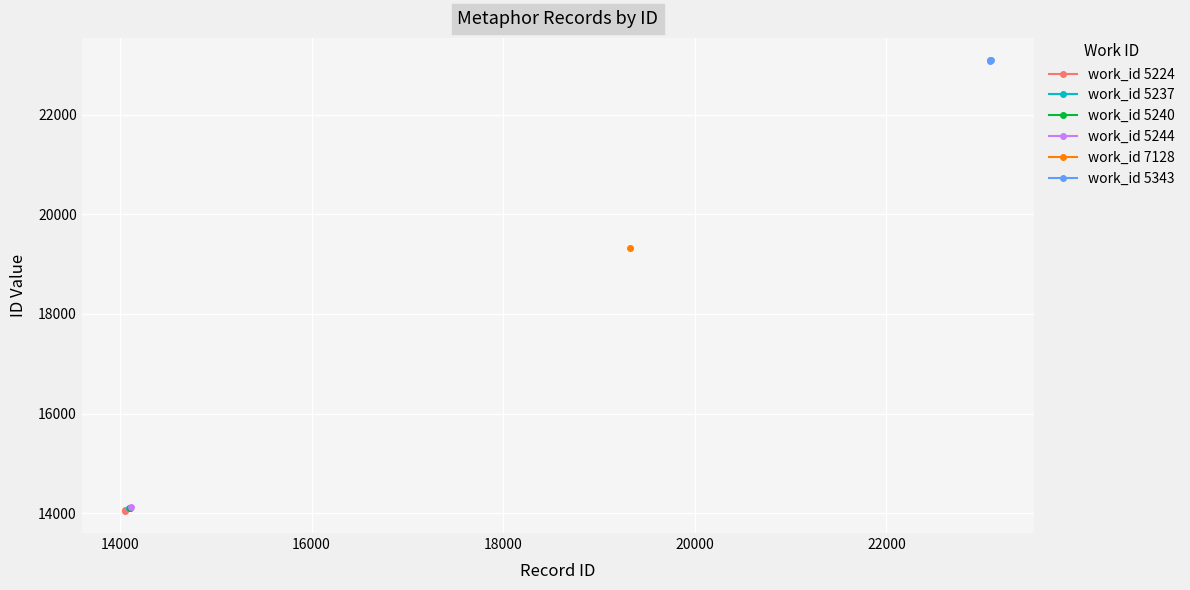

What is the value of the work_id 5224 point at the 1st from the left?

14053